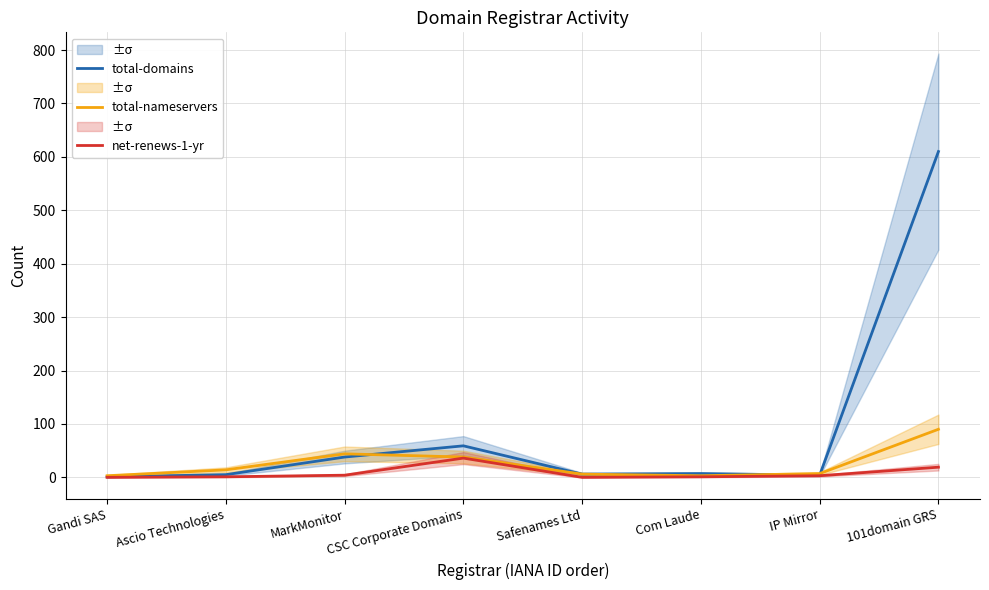

Is the value of total-domains at CSC Corporate Domains greater than the value of total-nameservers at Gandi SAS?

Yes